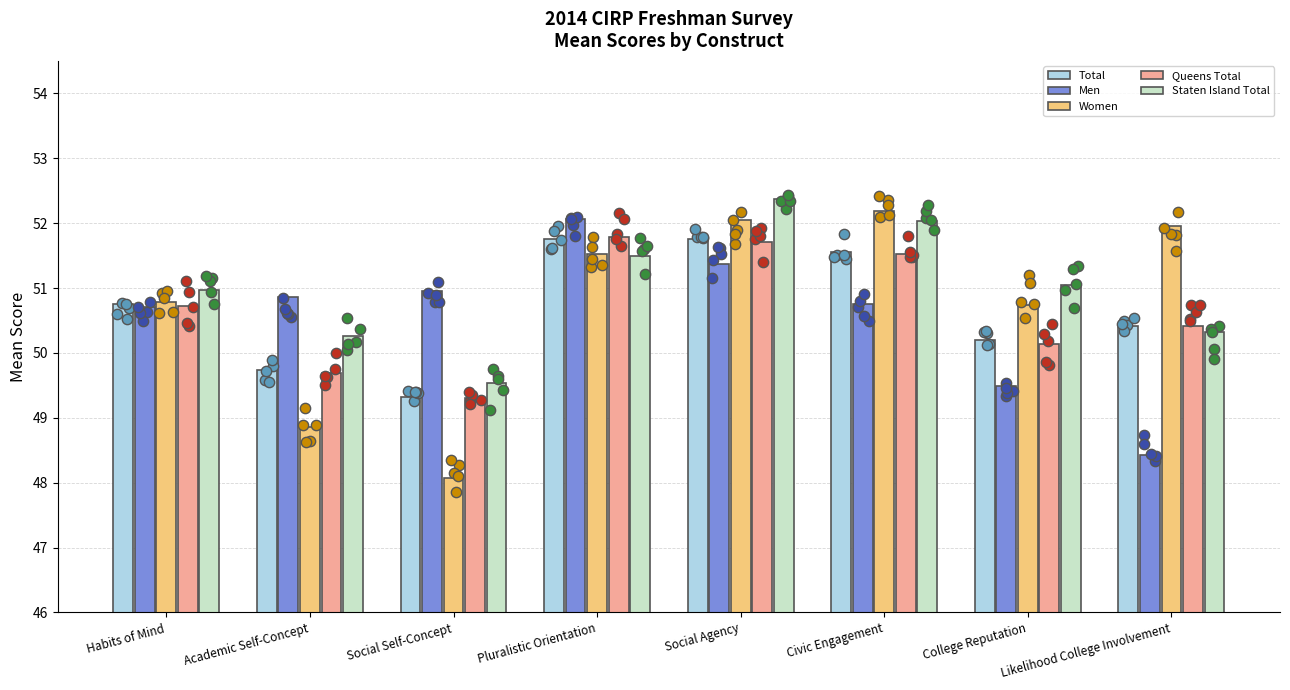

Is the value of Women at Social Self-Concept greater than the value of Staten Island Total at Habits of Mind?

No